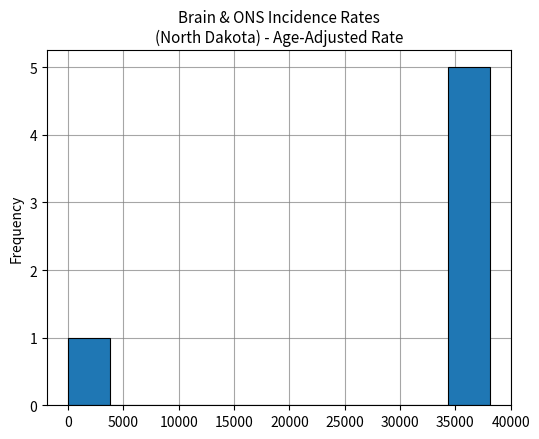

Reading left to right, transcribe this chart: for each bar, give the range it covers on the x-axis and its height. Neither the bar edges nor the heights are printed on the chart, so give them approximately, as read against the axes.

0 to 4000: 1
4000 to 7500: 0
7500 to 11500: 0
11500 to 15000: 0
15000 to 19000: 0
19000 to 23000: 0
23000 to 26500: 0
26500 to 30500: 0
30500 to 34500: 0
34500 to 38000: 5